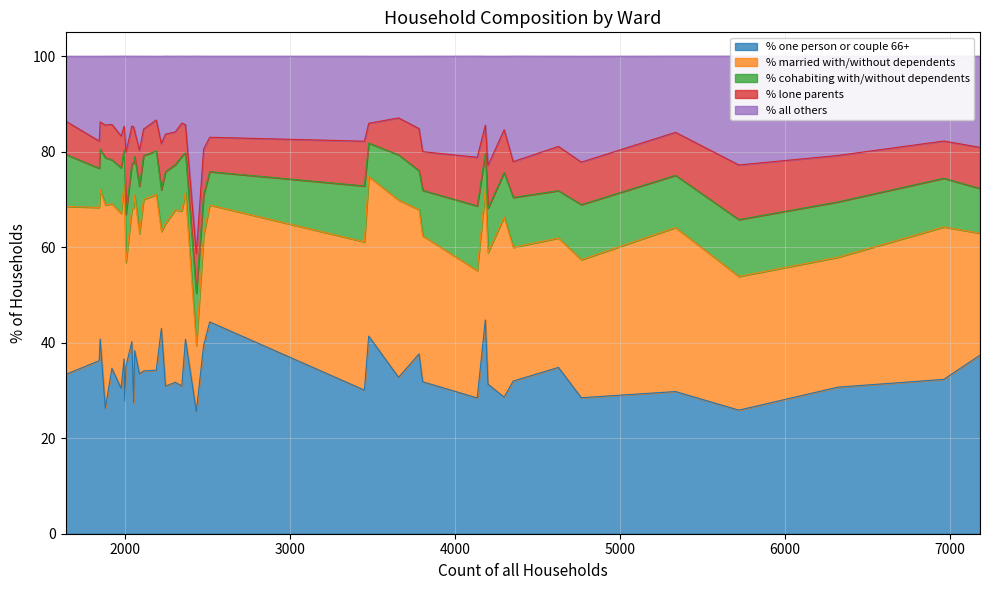

What is the greatest value displayed?

44.8